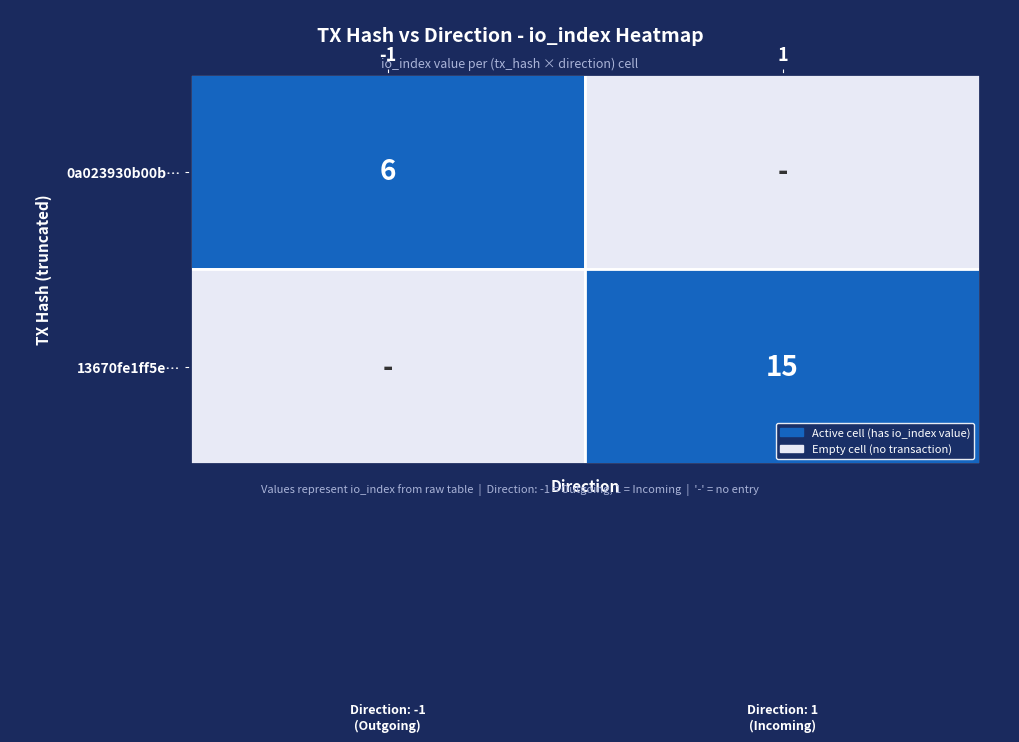

Is it true that 13670fe1ff5e… equals 15 at 1?

True